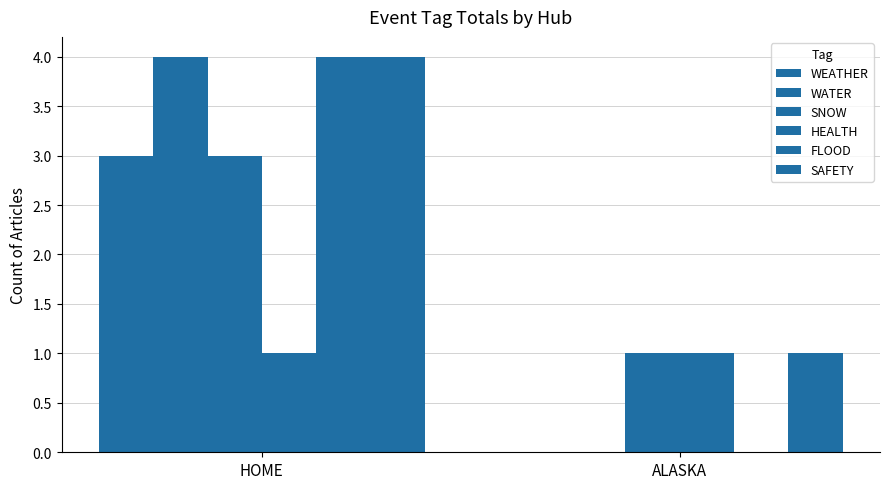

What is the label of the 2nd bar from the left?

ALASKA